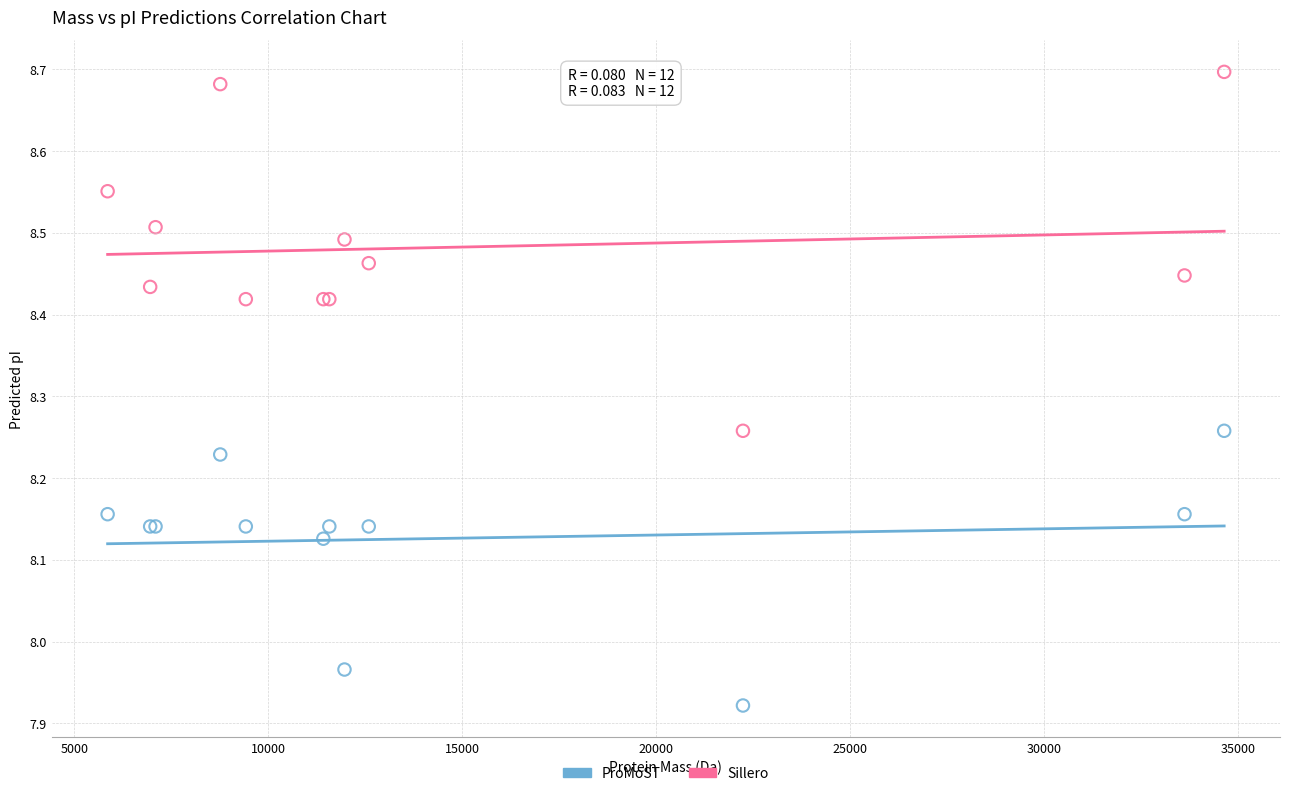

Which series contains the highest Y value?

Sillero